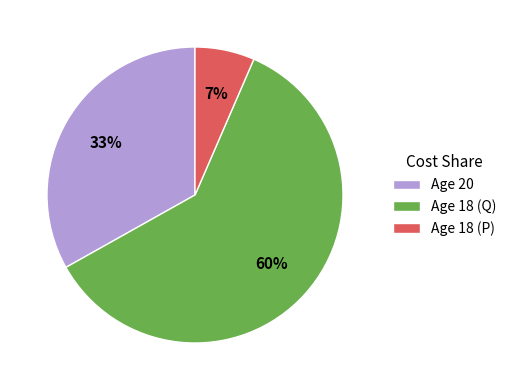

Is it true that Age 18 (P) is 1% of the pie?

False